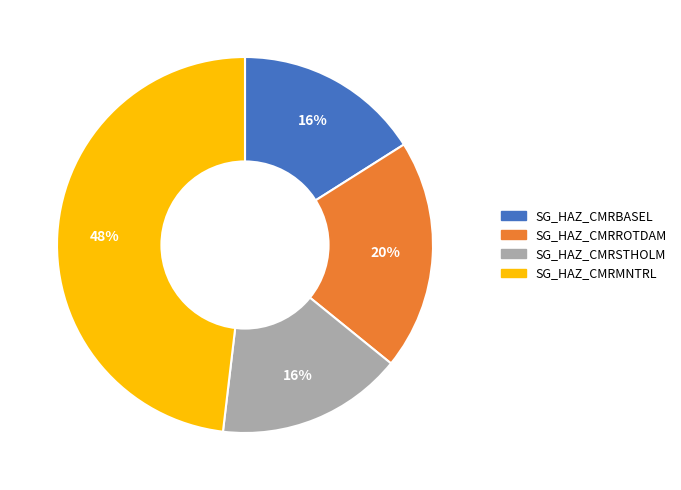

Is SG_HAZ_CMRMNTRL the majority of the pie?

No